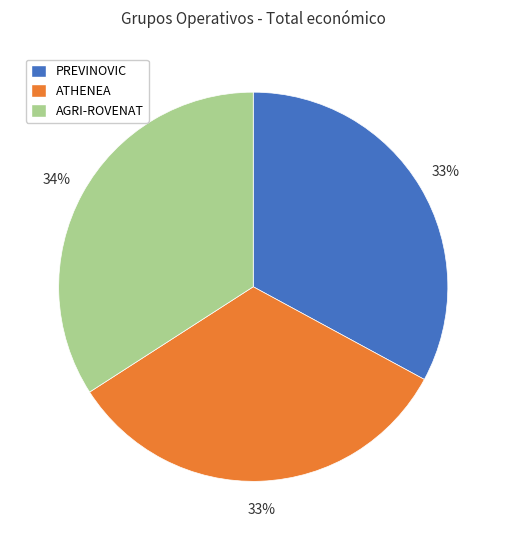

Does any single category account for the majority?

No